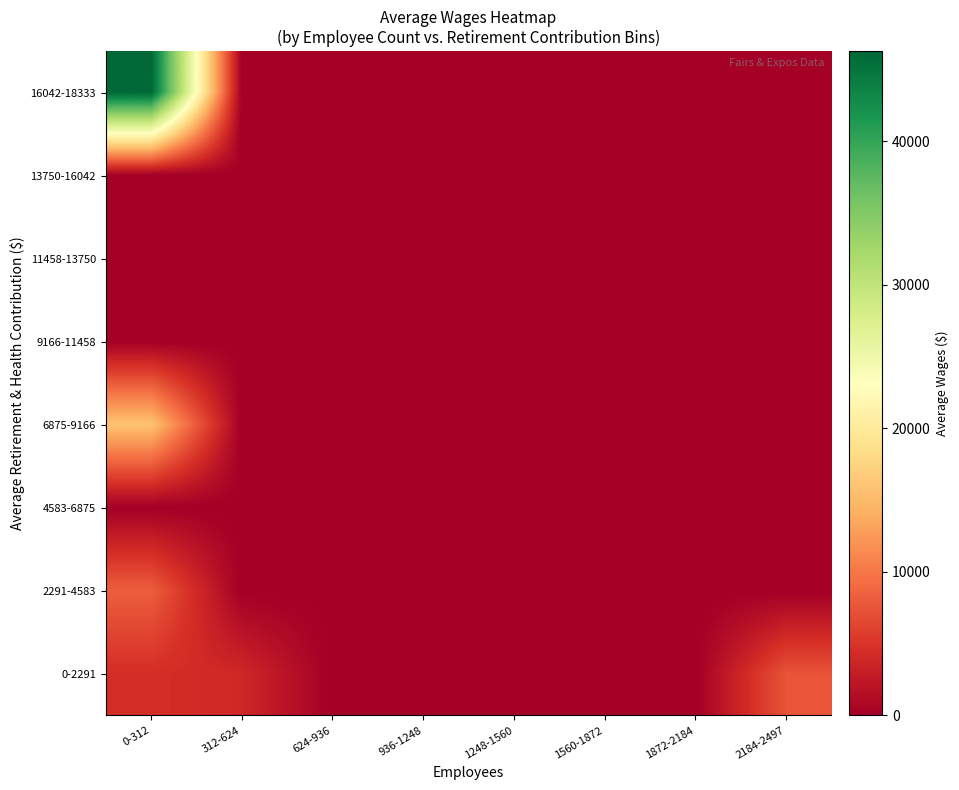

Reading left to right, what are all the values shown in this chart?

0-2291: 0-312=4452.2	312-624=3912.8	624-936=0.0	936-1248=0.0	1248-1560=0.0	1560-1872=0.0	1872-2184=0.0	2184-2497=7440.9
2291-4583: 0-312=8217.6	312-624=0.0	624-936=0.0	936-1248=0.0	1248-1560=0.0	1560-1872=0.0	1872-2184=0.0	2184-2497=0.0
4583-6875: 0-312=0.0	312-624=0.0	624-936=0.0	936-1248=0.0	1248-1560=0.0	1560-1872=0.0	1872-2184=0.0	2184-2497=0.0
6875-9166: 0-312=15815.3	312-624=0.0	624-936=0.0	936-1248=0.0	1248-1560=0.0	1560-1872=0.0	1872-2184=0.0	2184-2497=0.0
9166-11458: 0-312=0.0	312-624=0.0	624-936=0.0	936-1248=0.0	1248-1560=0.0	1560-1872=0.0	1872-2184=0.0	2184-2497=0.0
11458-13750: 0-312=0.0	312-624=0.0	624-936=0.0	936-1248=0.0	1248-1560=0.0	1560-1872=0.0	1872-2184=0.0	2184-2497=0.0
13750-16042: 0-312=0.0	312-624=0.0	624-936=0.0	936-1248=0.0	1248-1560=0.0	1560-1872=0.0	1872-2184=0.0	2184-2497=0.0
16042-18333: 0-312=46269.5	312-624=0.0	624-936=0.0	936-1248=0.0	1248-1560=0.0	1560-1872=0.0	1872-2184=0.0	2184-2497=0.0